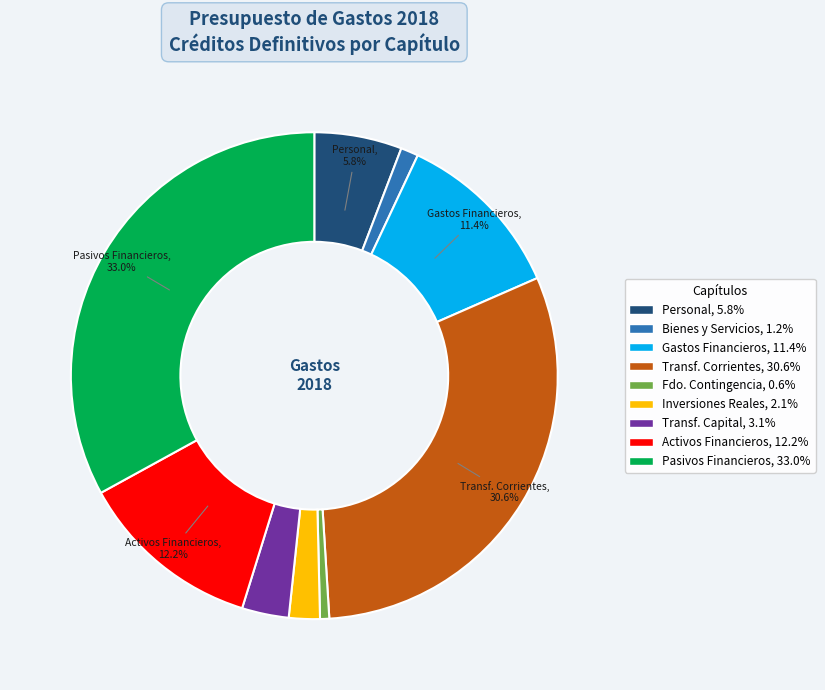

Is there any slice that represents more than half of the pie?

No